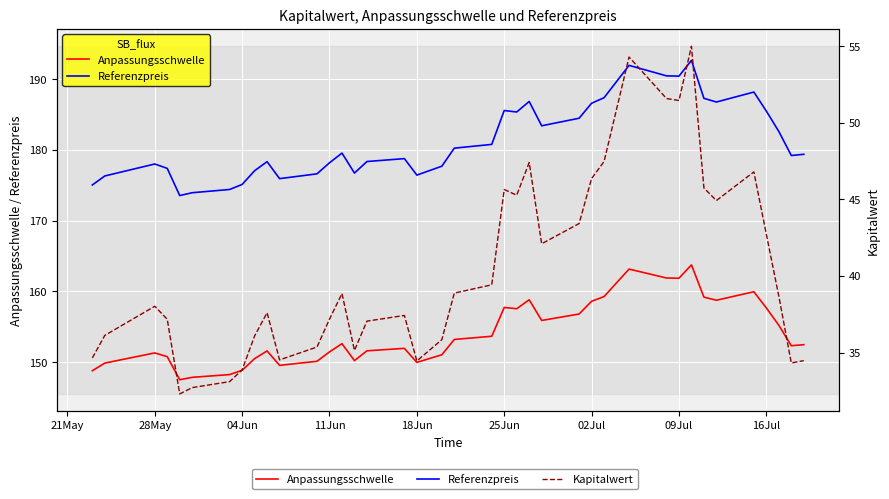

How many interior local valleys does the Anpassungsschwelle series have?

9